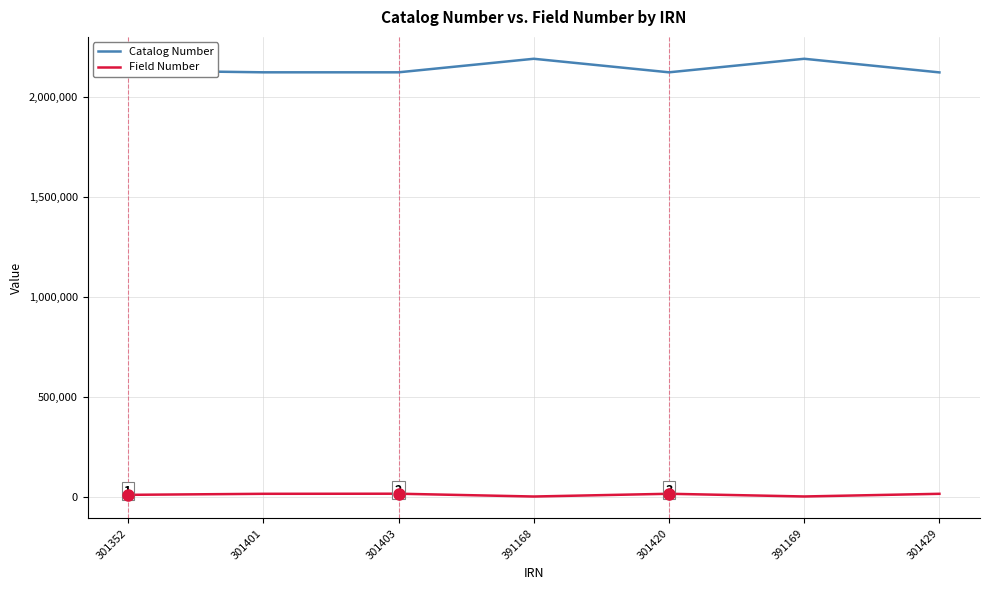

At which label does Field Number first exceed 14079?

301401